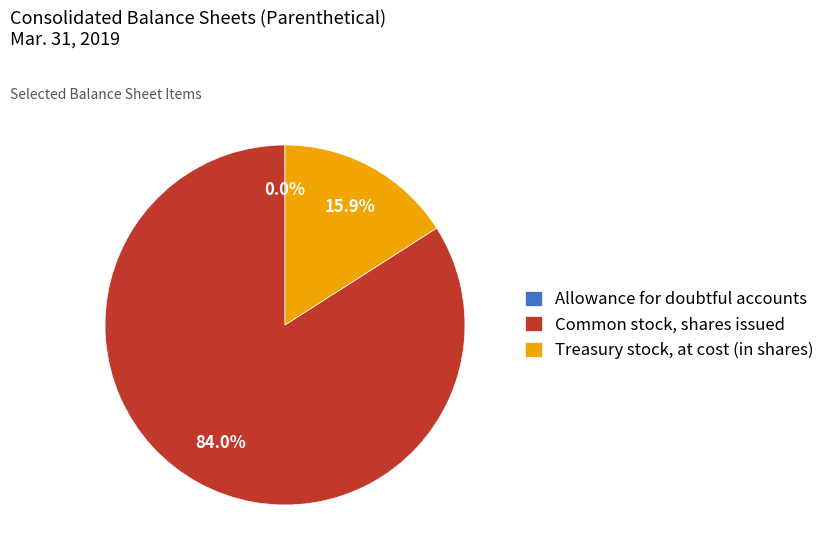

Combined, do Common stock, shares issued and Treasury stock, at cost (in shares) account for over 50%?

Yes